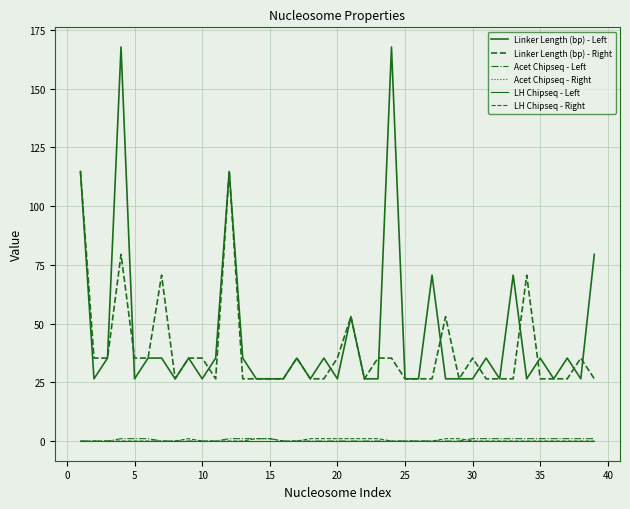

True or false: Acet Chipseq - Right and LH Chipseq - Left intersect in this chart.

False